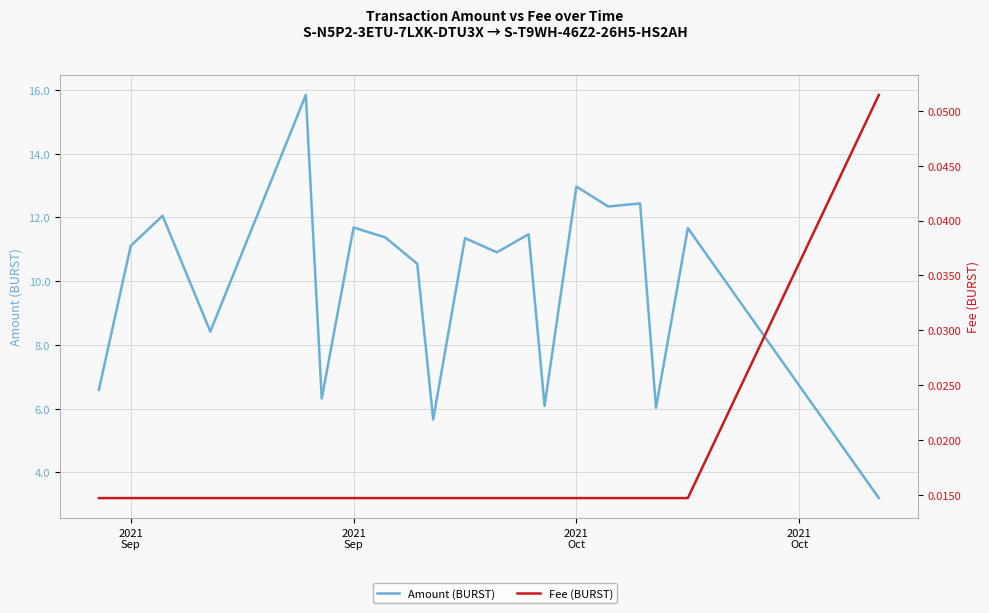

List the series in order of their peak value, lowest first.

Fee (BURST), Amount (BURST)